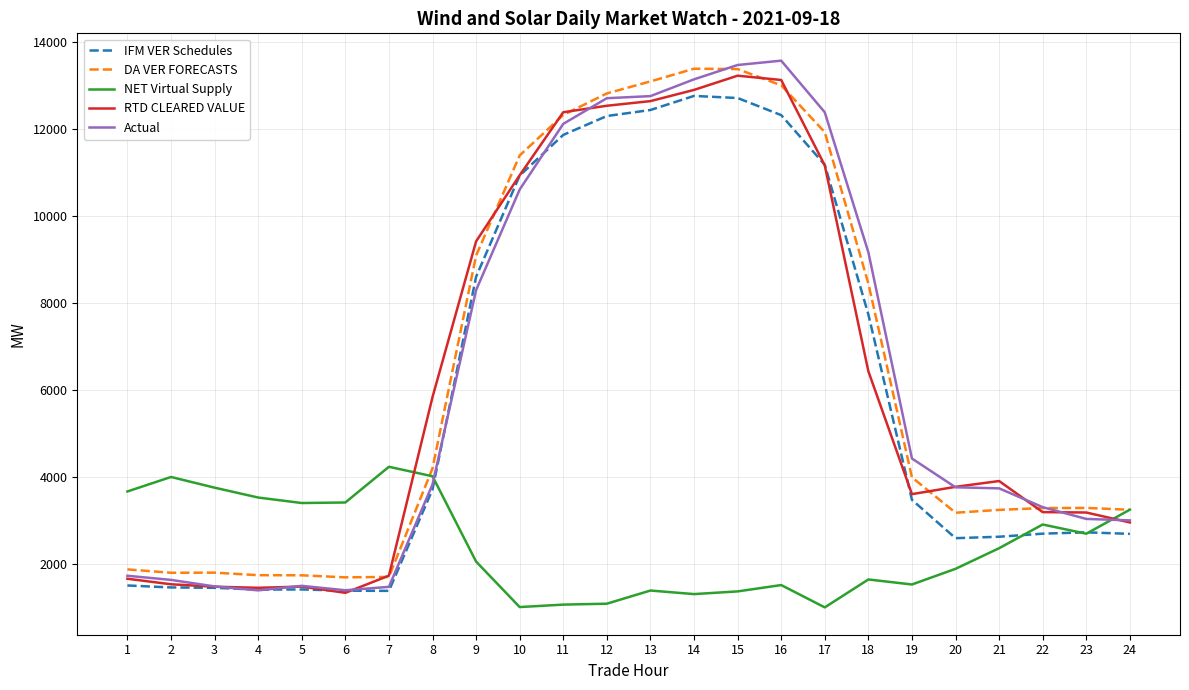

Between which two adjacent categories do NET Virtual Supply and RTD CLEARED VALUE first intersect?

7 and 8